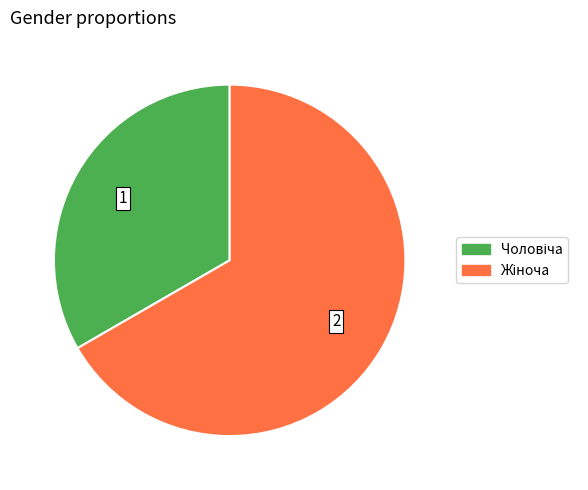

Is there a majority slice in this chart?

Yes